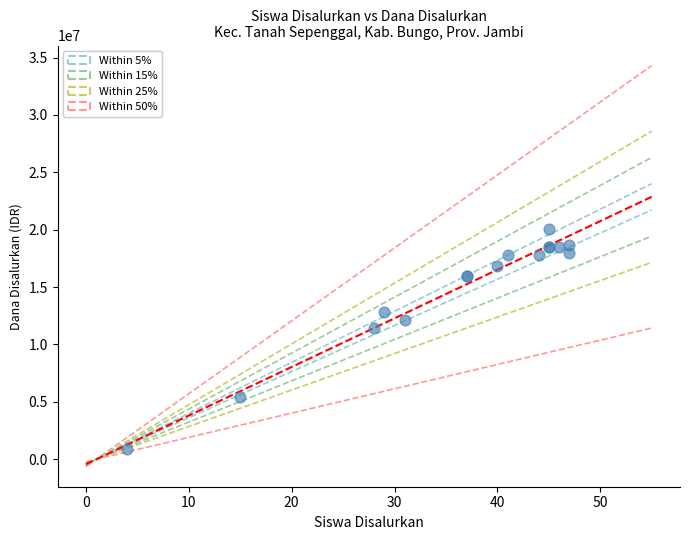

What Y value in the scatter plot is closest to 10462500?

11475000